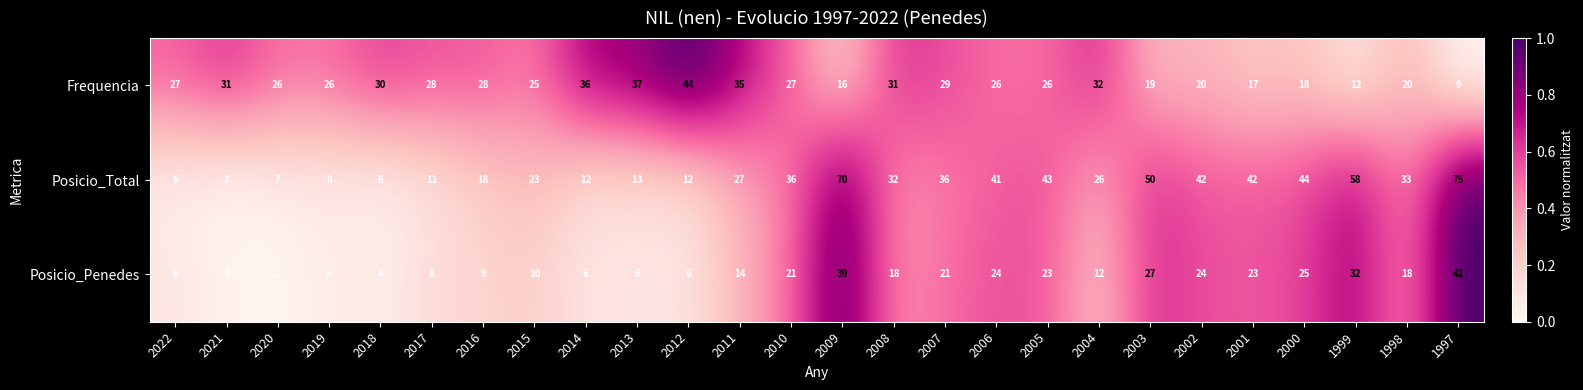

What is the total value across all series at 2016?

55